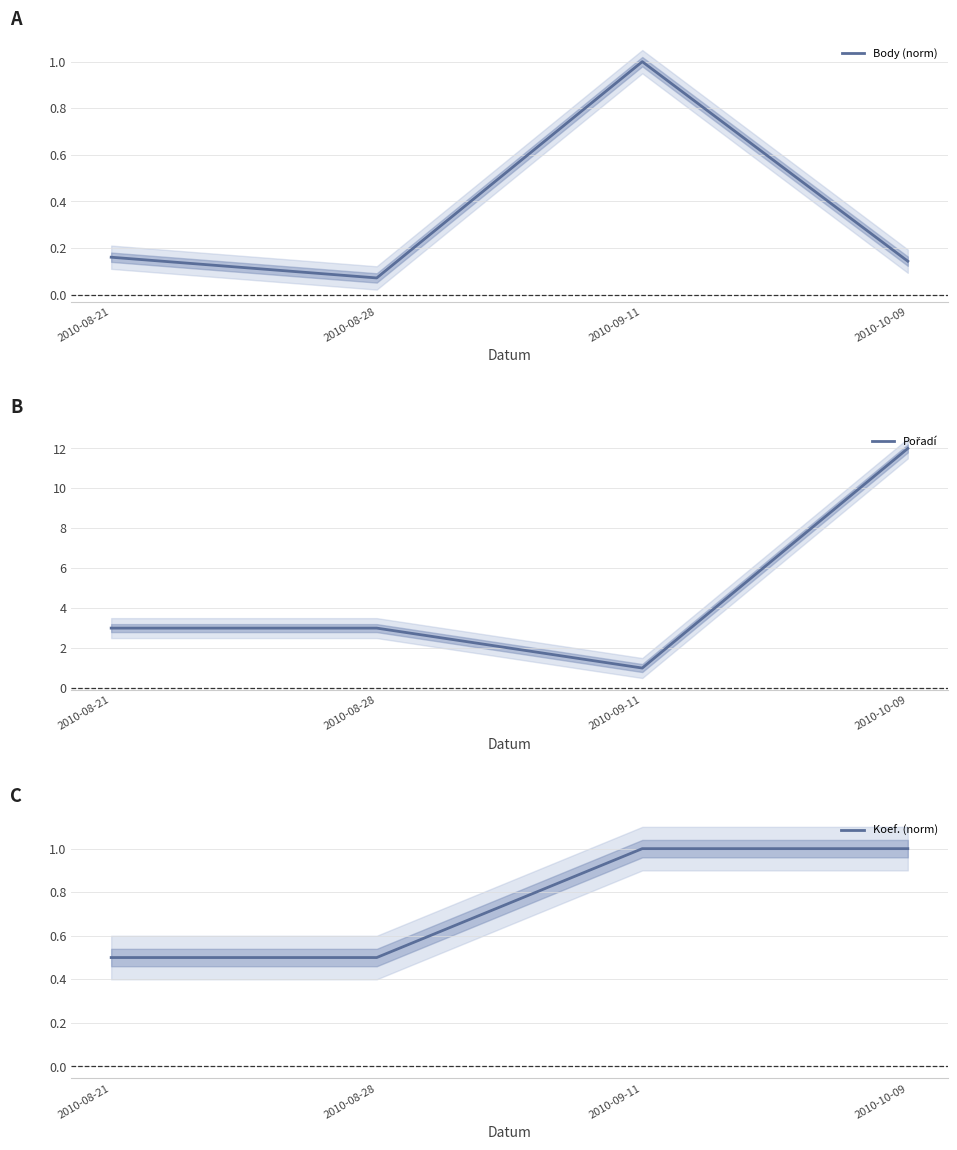

Between 2010-08-21 and 2010-10-09, which series saw the biggest shift?

Pořadí